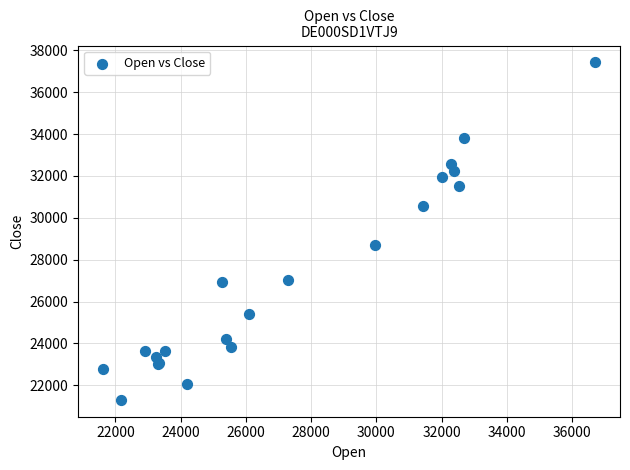

What Y value in the scatter plot is closest to 29362?

28695